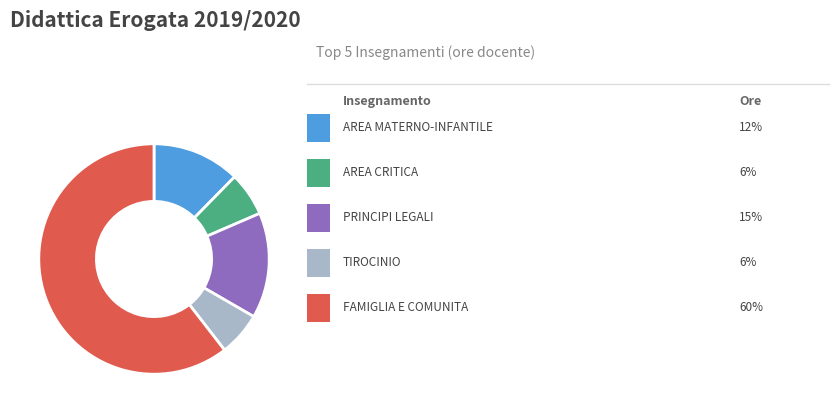

Is there a majority slice in this chart?

Yes